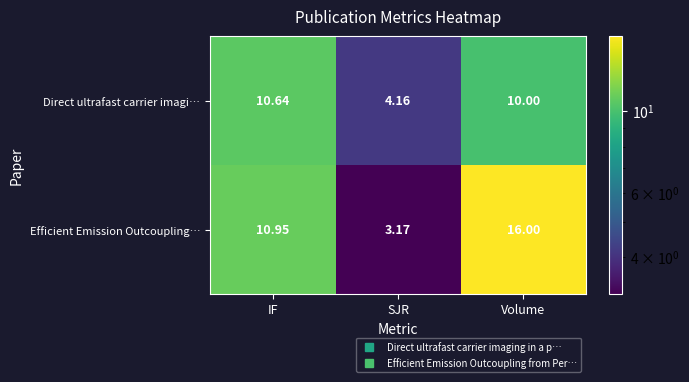

Which series has the widest spread of values?

Efficient Emission Outcoupling…